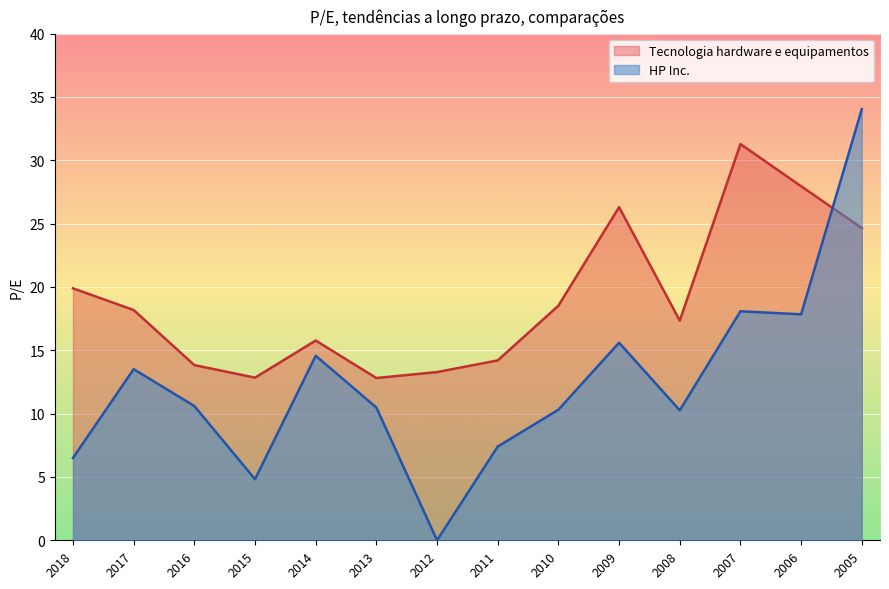

Where does the Tecnologia hardware e equipamentos series first go above 18?

2018